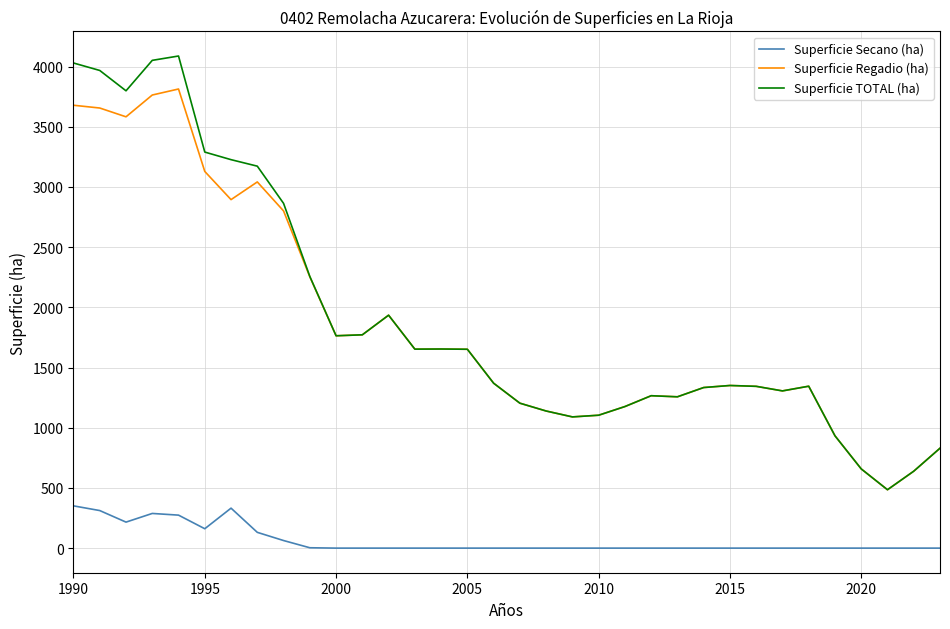

True or false: Superficie Secano (ha) and Superficie TOTAL (ha) intersect in this chart.

False